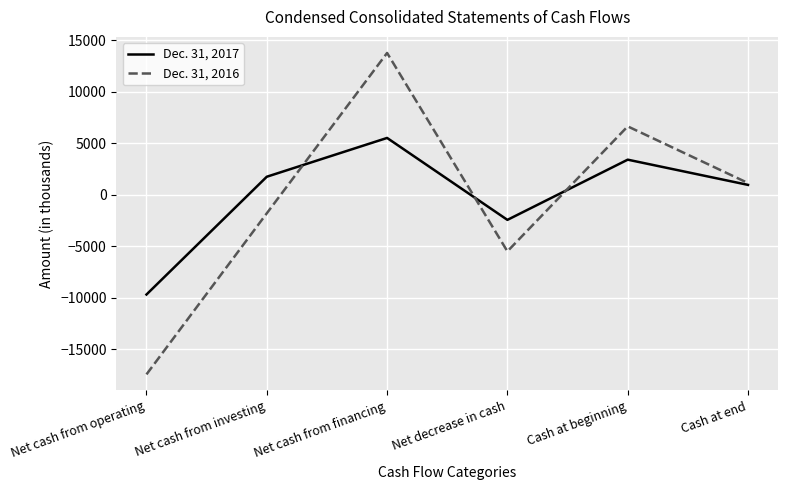

Is it true that Dec. 31, 2017 equals 1739 at Net cash from investing?

True